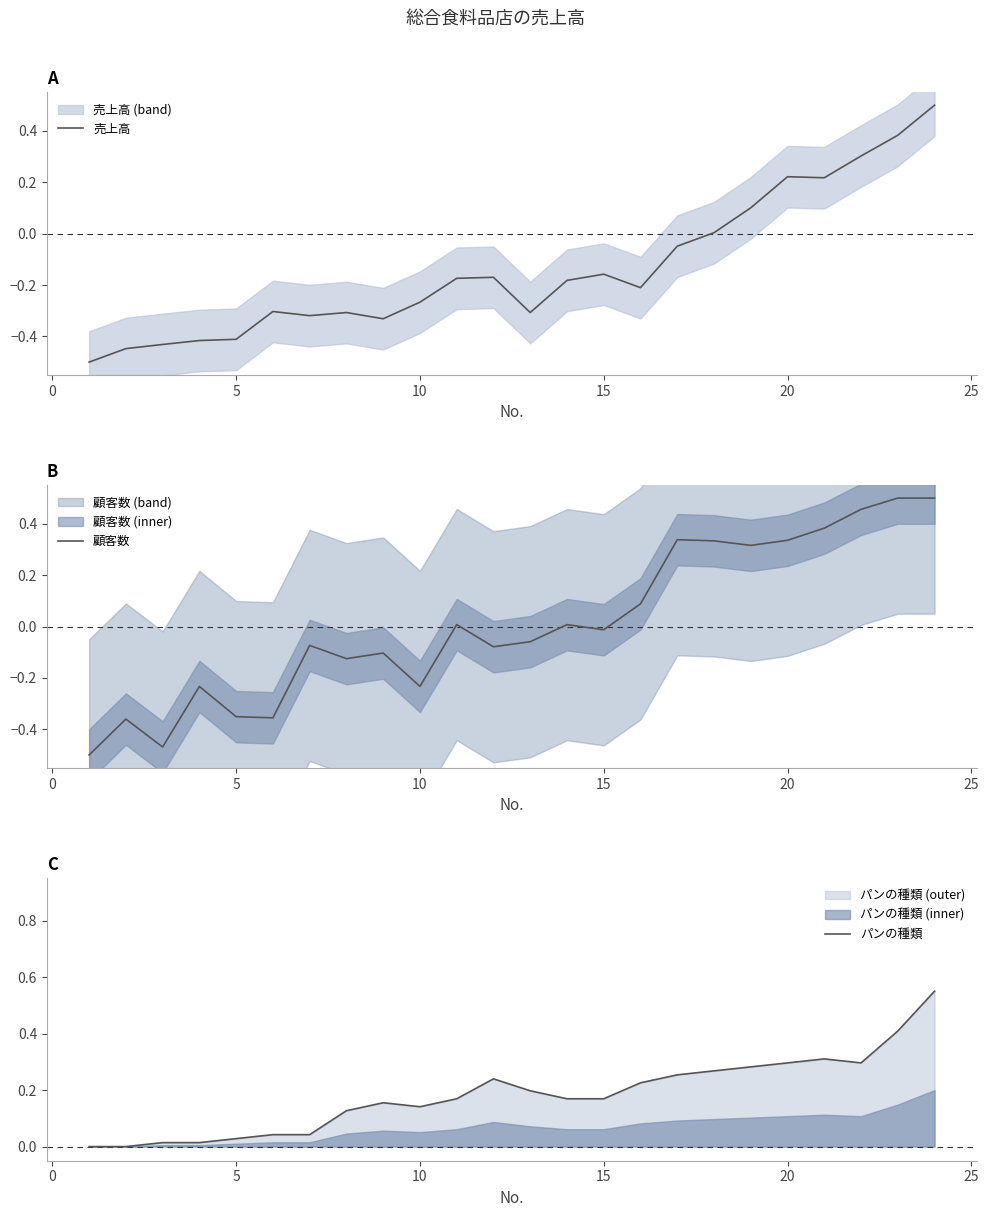

Does the chart display data point markers on the line(s)?

No